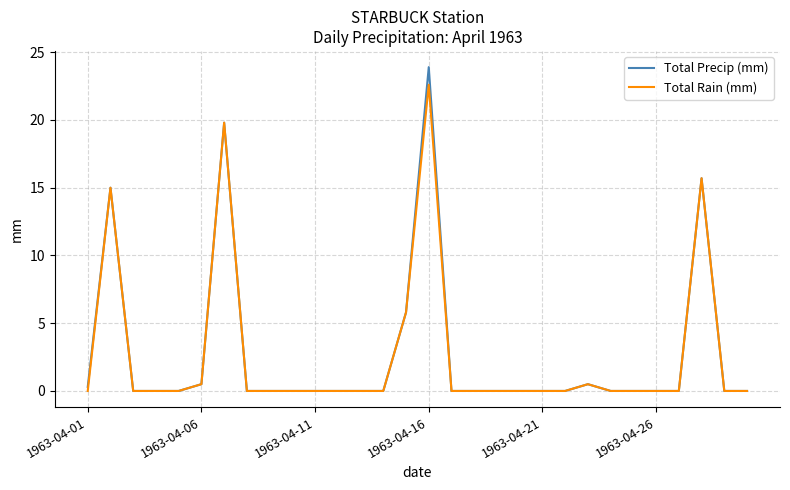

Which series has the widest spread of values?

Total Precip (mm)